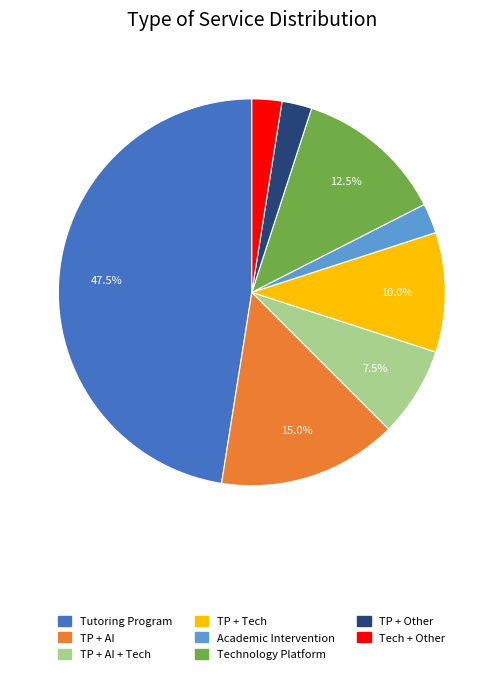

Is there a majority slice in this chart?

No